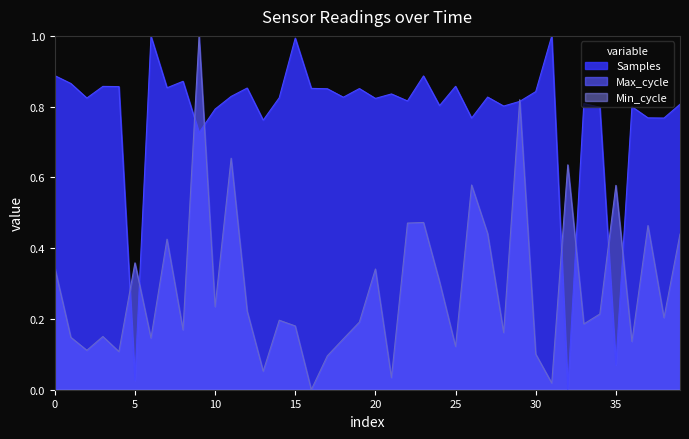

How many values in the Max_cycle series exceed 0?

39